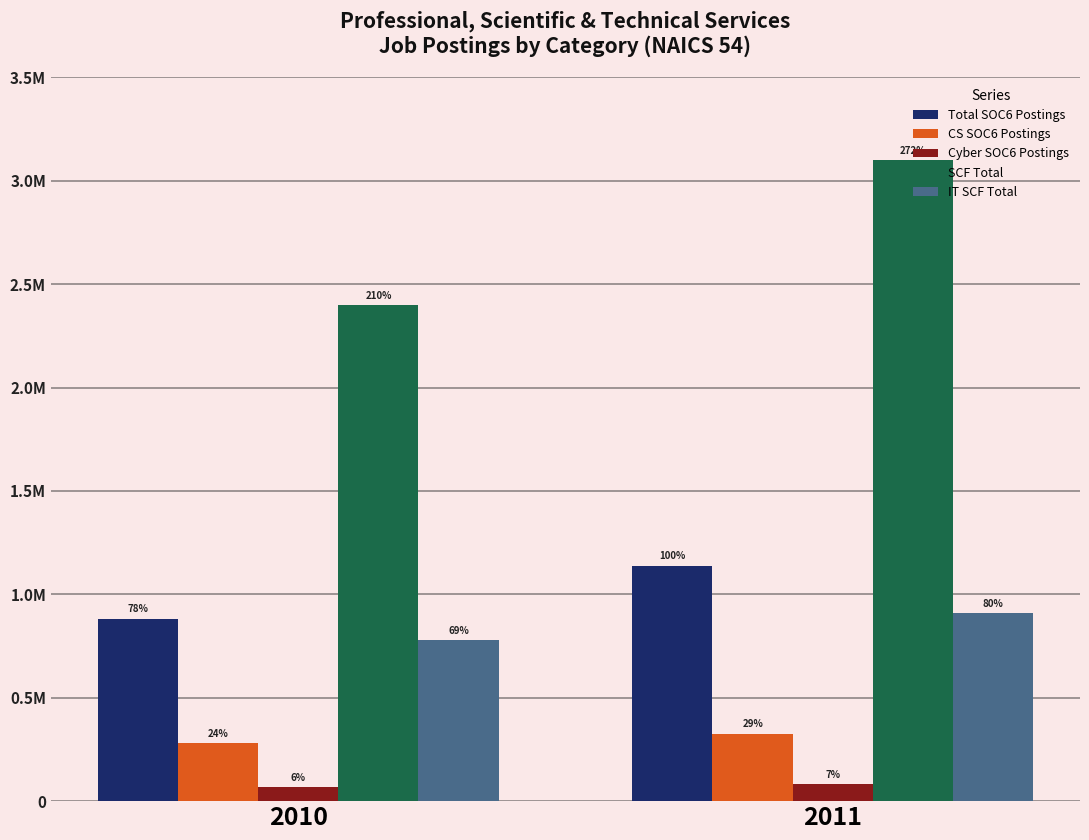

Does the chart contain any negative values?

No